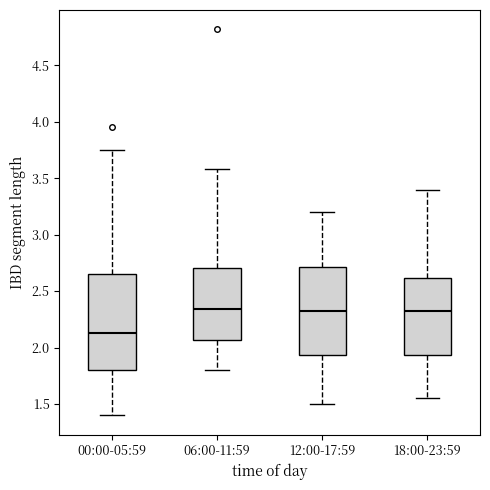

Reading left to right, transcribe this box plot: for each box, give where its median line is, the range the box spans, and where its two whiskers end, as read against the y-axis. The values are not printed on the chart, so give them approximately, as read against the axis.

00:00-05:59: median 2.15, box 1.80 to 2.65, whiskers 1.40 to 3.75
06:00-11:59: median 2.35, box 2.05 to 2.70, whiskers 1.80 to 3.60
12:00-17:59: median 2.35, box 1.95 to 2.70, whiskers 1.50 to 3.20
18:00-23:59: median 2.35, box 1.95 to 2.60, whiskers 1.55 to 3.40